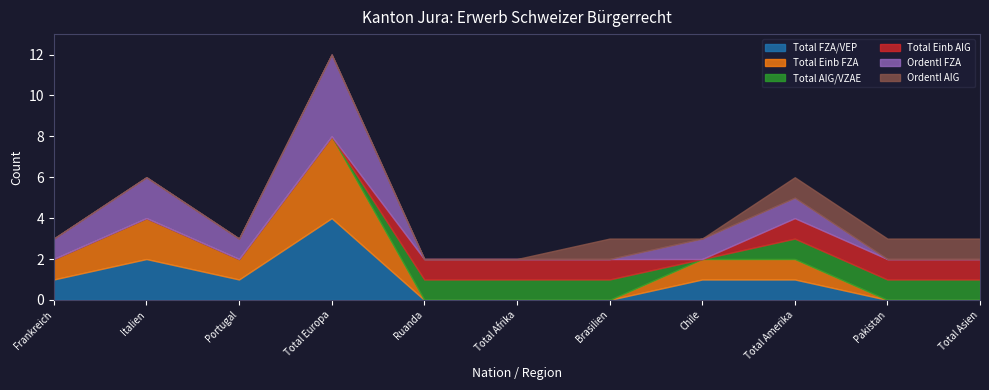

What is the total value across all series at Total Europa?

12